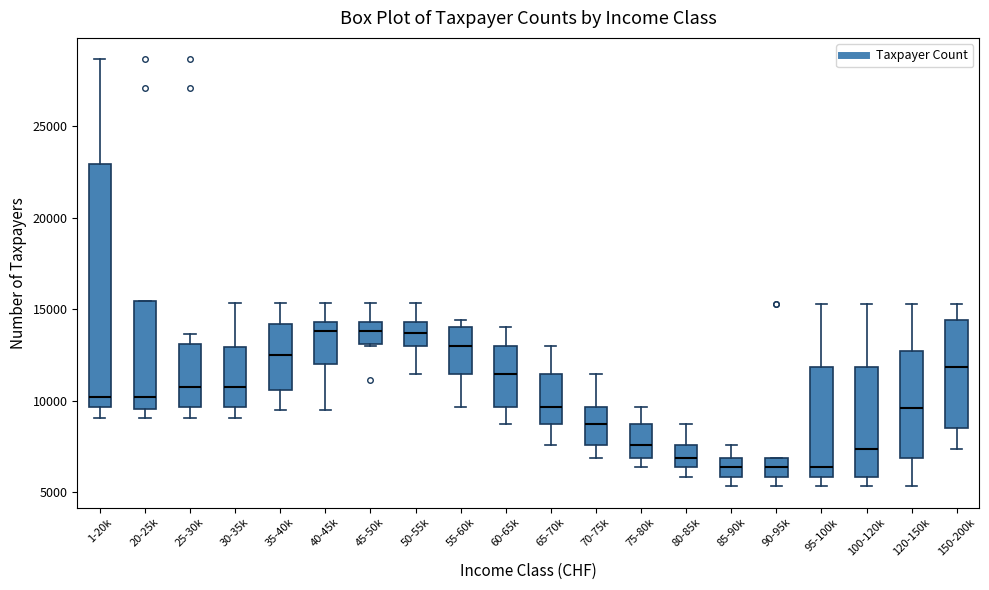

Where does the median line of the box for 25-30k sit on the y-axis? The values are not printed on the chart, so give them approximately, as read against the axis.

11000